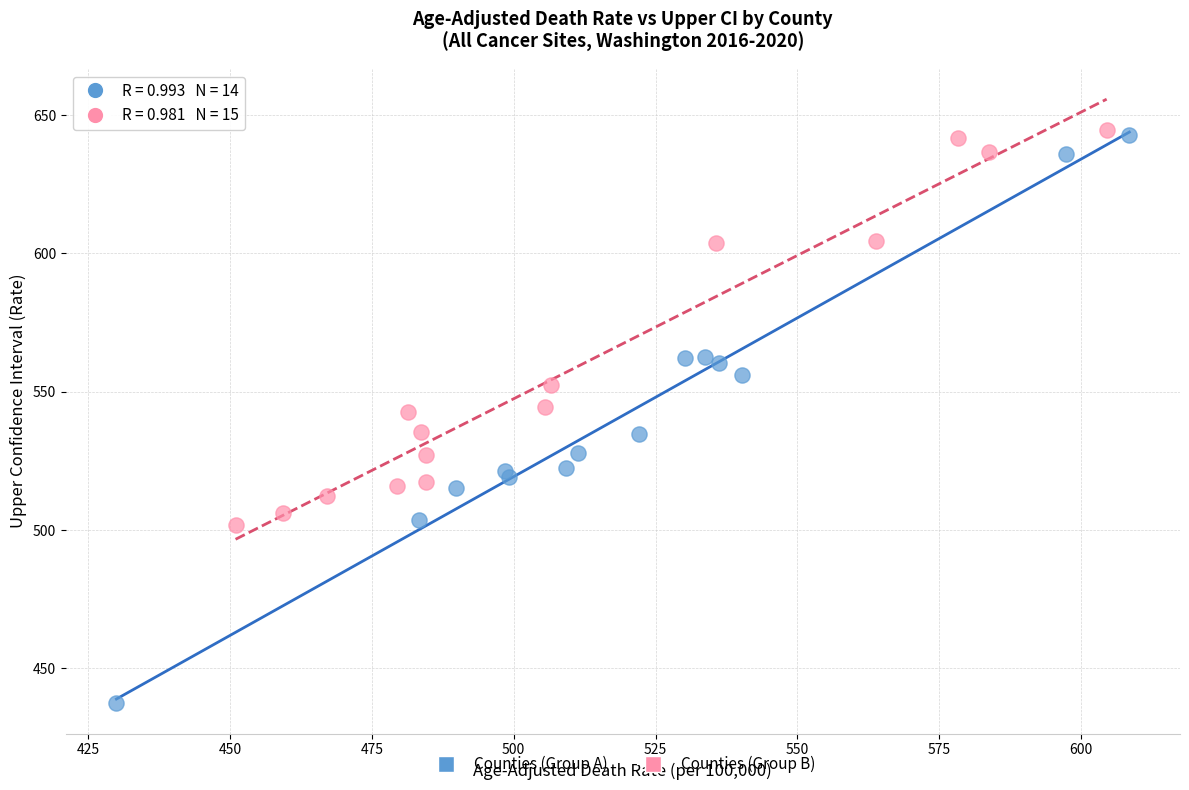

Which series has the largest Y range (max minus min)?

Counties (Group A)